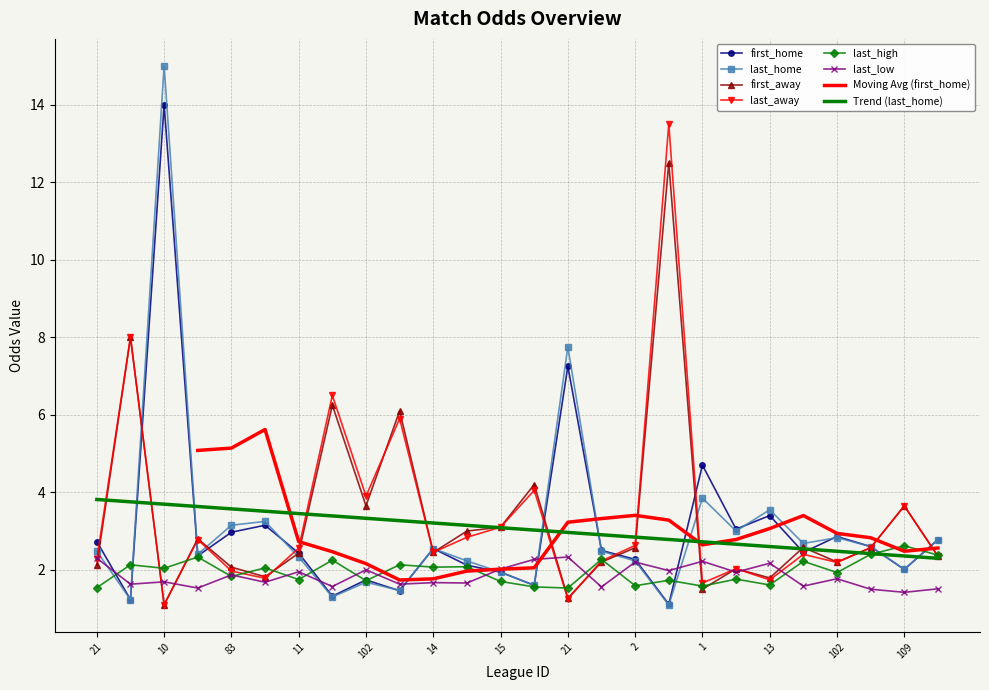

Which series has the widest spread of values?

last_home